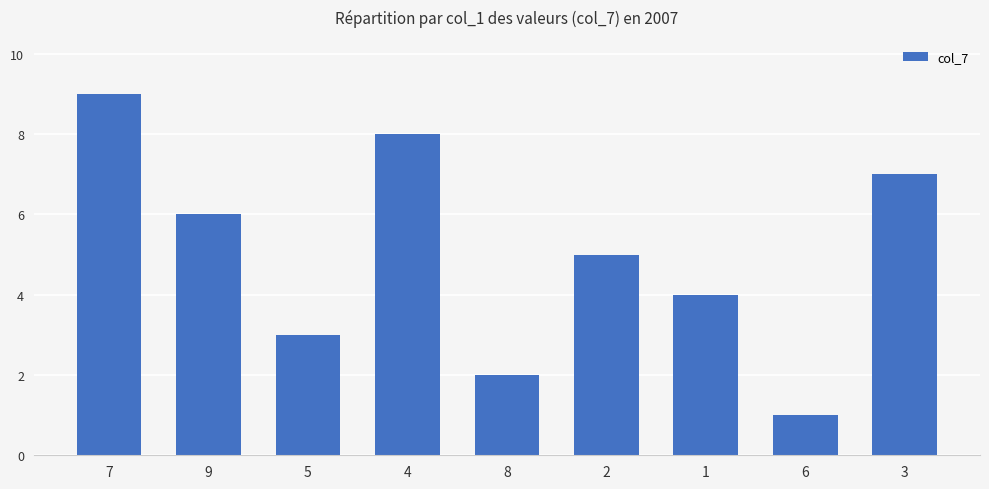

How many series are shown in this chart?

1